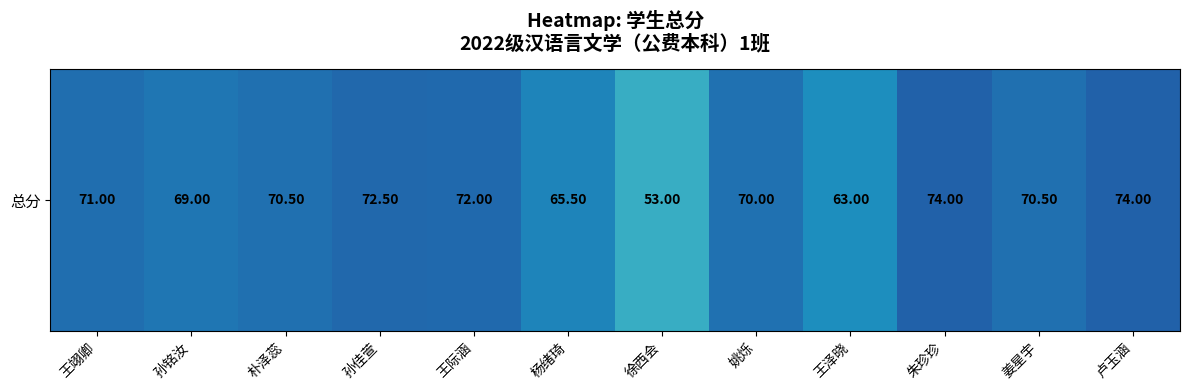

List the labels in order of value, largest first.

朱珍珍, 卢玉涵, 孙佳萱, 王际涵, 王翊卿, 朴泽蕊, 姜星宇, 姚烁, 孙铭汝, 杨绪琦, 王泽晓, 徐西会